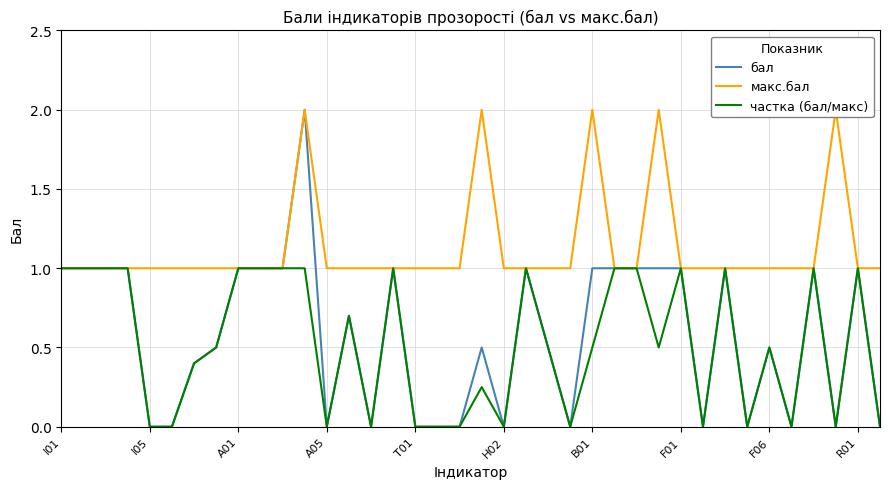

What is the highest value of the бал series?

2.0